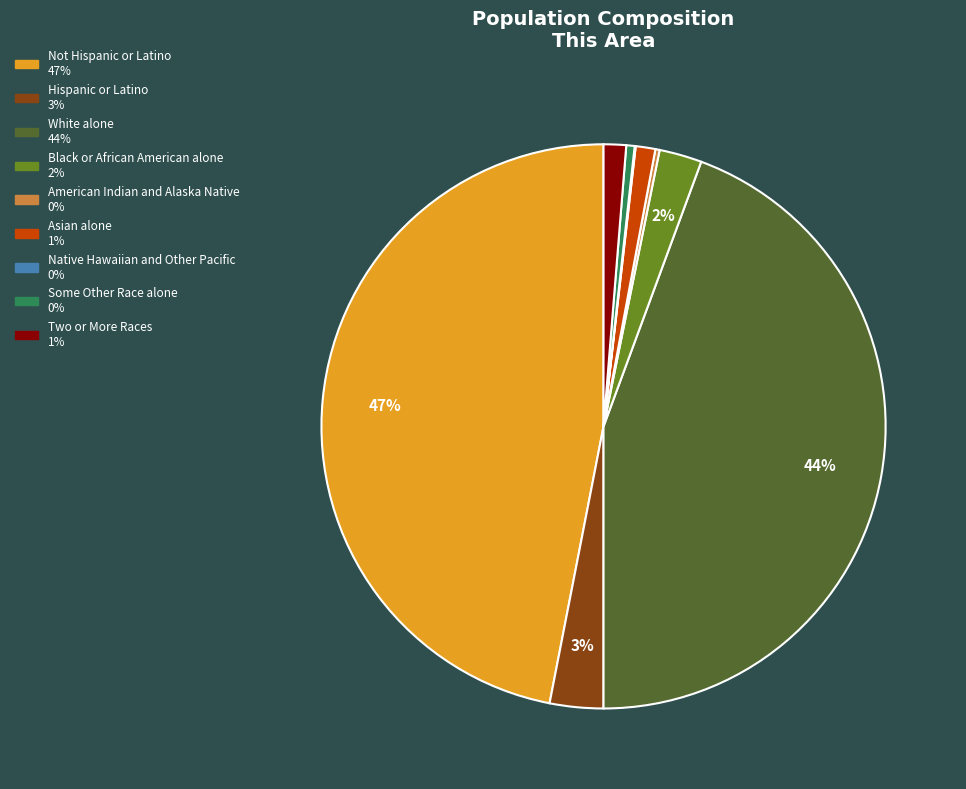

Does any single category account for the majority?

No